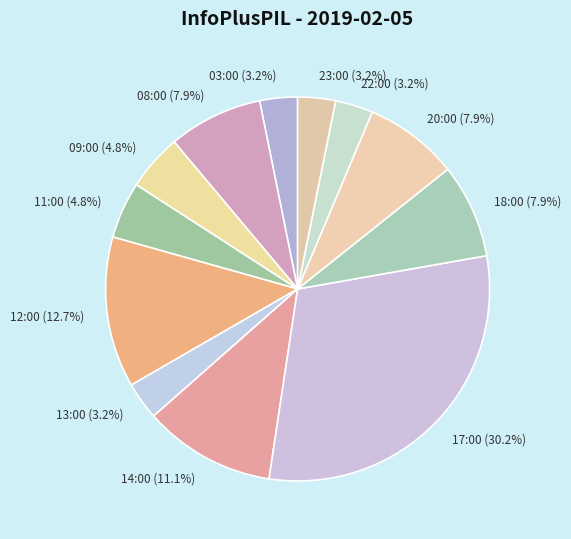

What is the ratio of the value at 08:00 to the value at 18:00?

1.0